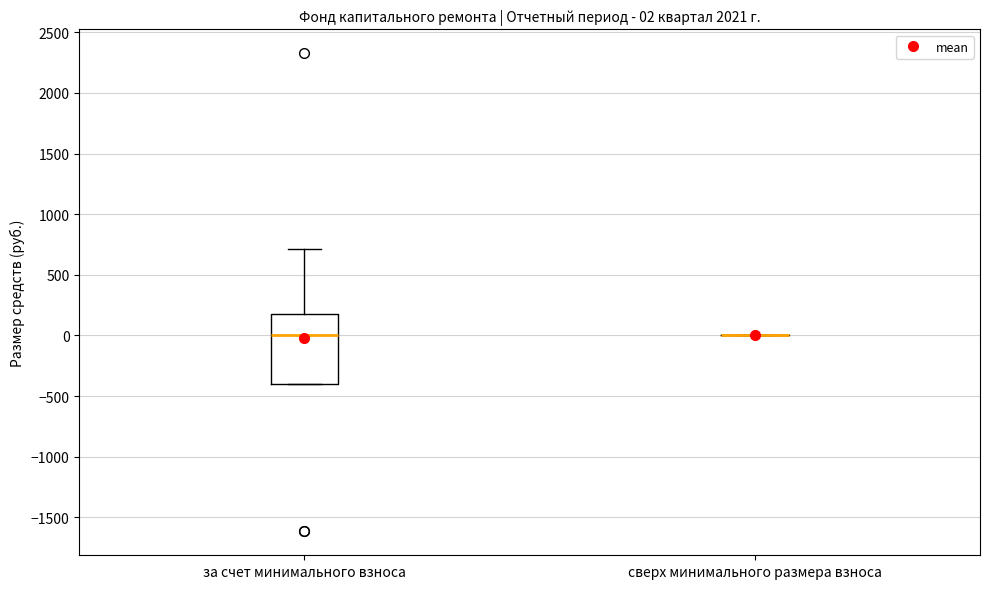

Comparing the boxes themselves (not the whiskers), which one is the tallest?

за счет минимального взноса